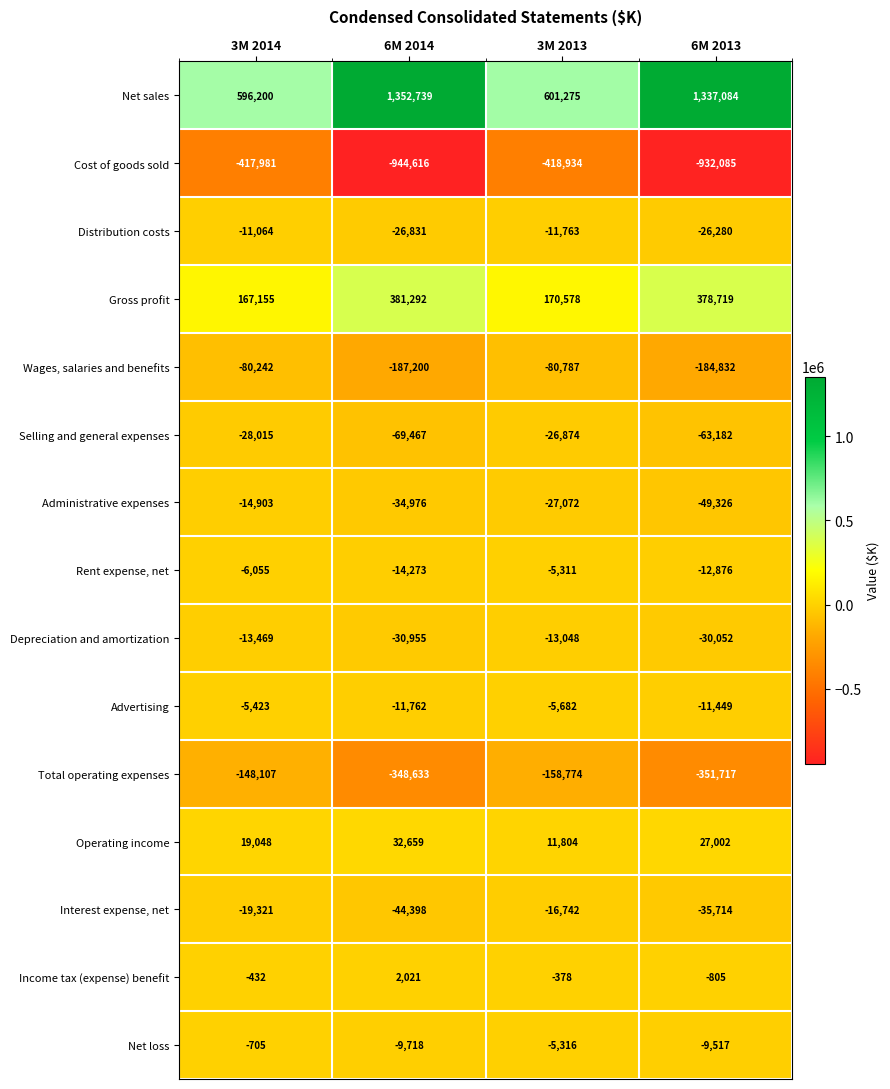

What is the approximate value of Depreciation and amortization at 6M 2014?

-30955